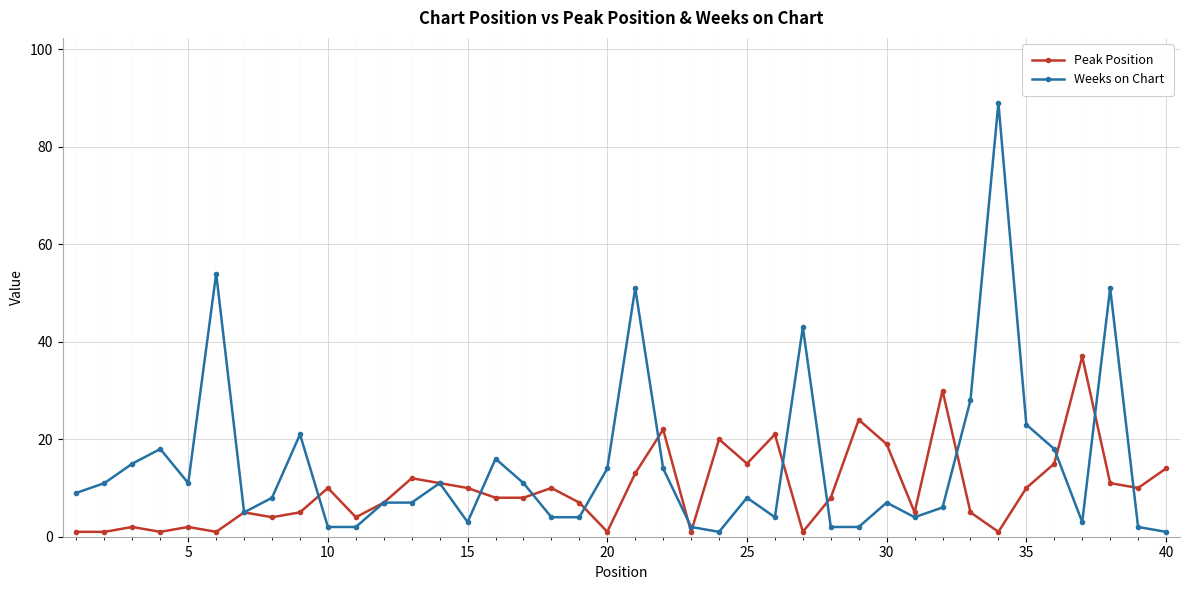

True or false: Weeks on Chart has more than 1 interior local peaks.

True